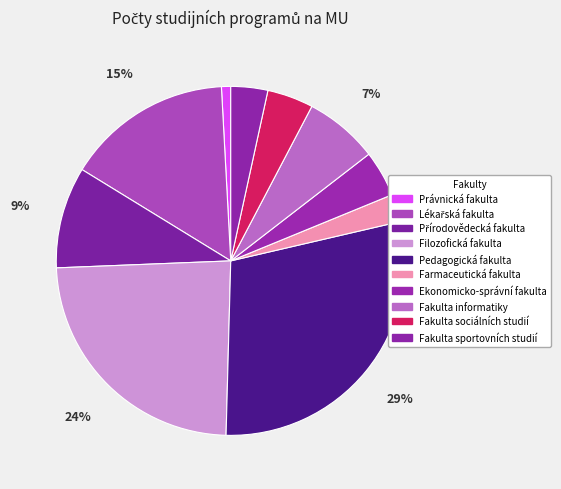

True or false: Ekonomicko-správní fakulta accounts for 4% of the total.

True